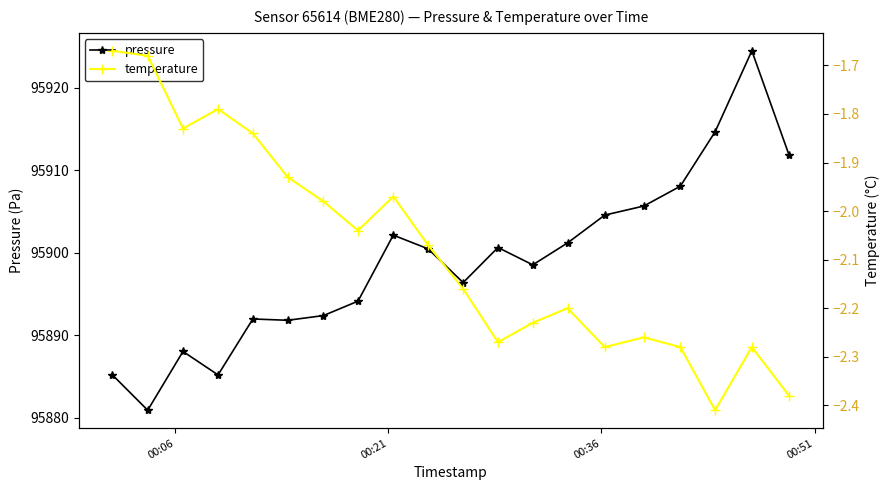

What is the highest value of the temperature series?

-1.7